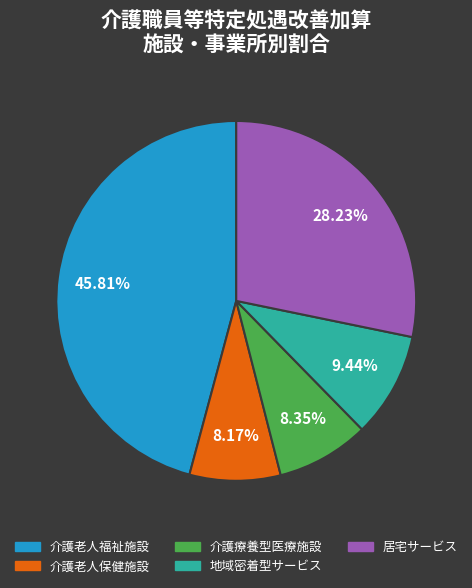

Does any single category account for the majority?

No